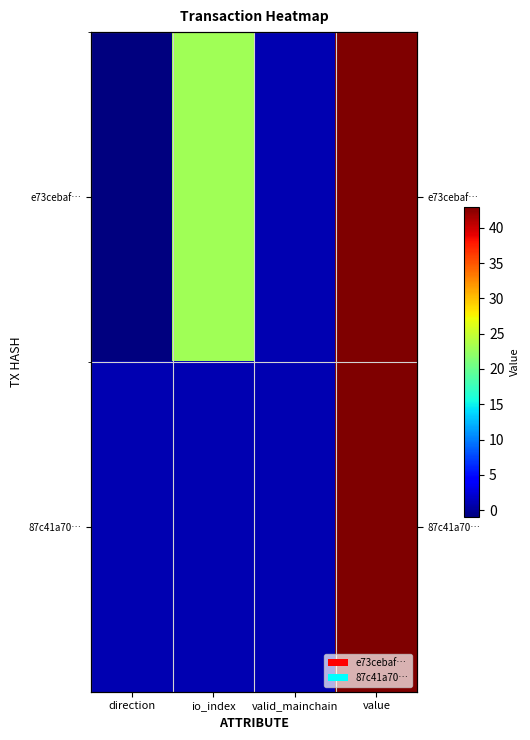

Which series has the largest total across all categories?

e73cebaf…